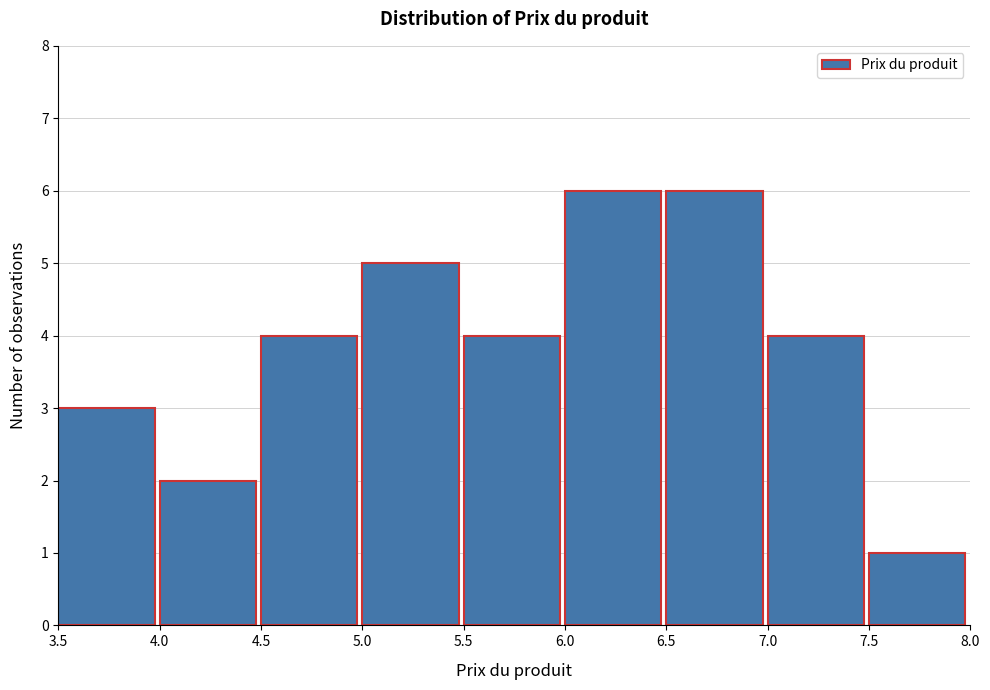

Reading left to right, transcribe this chart: for each bar, give the range it covers on the x-axis and its height. The values are not printed on the chart, so give them approximately, as read against the axis.

3.5 to 4.0: 3
4.0 to 4.5: 2
4.5 to 5.0: 4
5.0 to 5.5: 5
5.5 to 6.0: 4
6.0 to 6.5: 6
6.5 to 7.0: 6
7.0 to 7.5: 4
7.5 to 8.0: 1